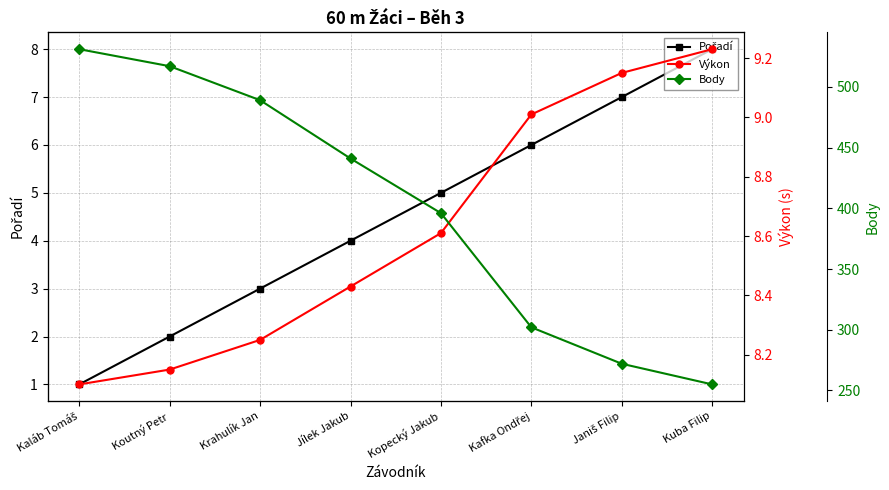

How many lines are shown in the chart?

3